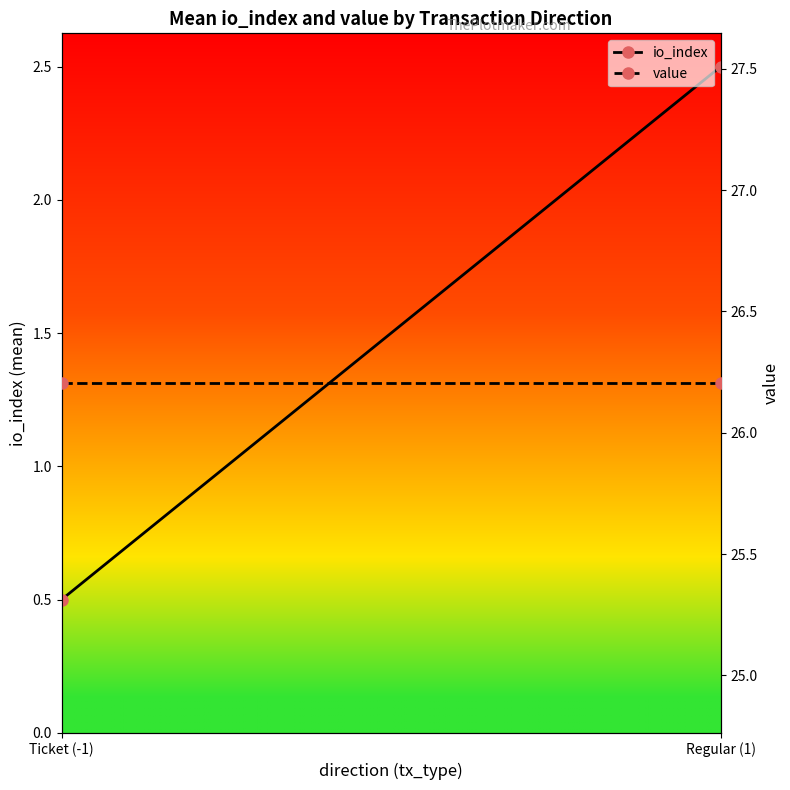

What is the approximate value of value at Ticket (-1)?

26.2